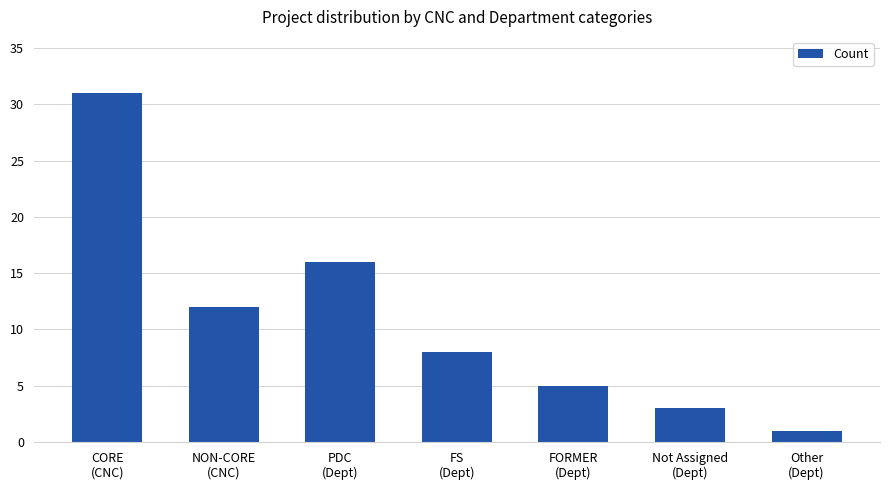

What is the difference between the maximum and minimum values?

30